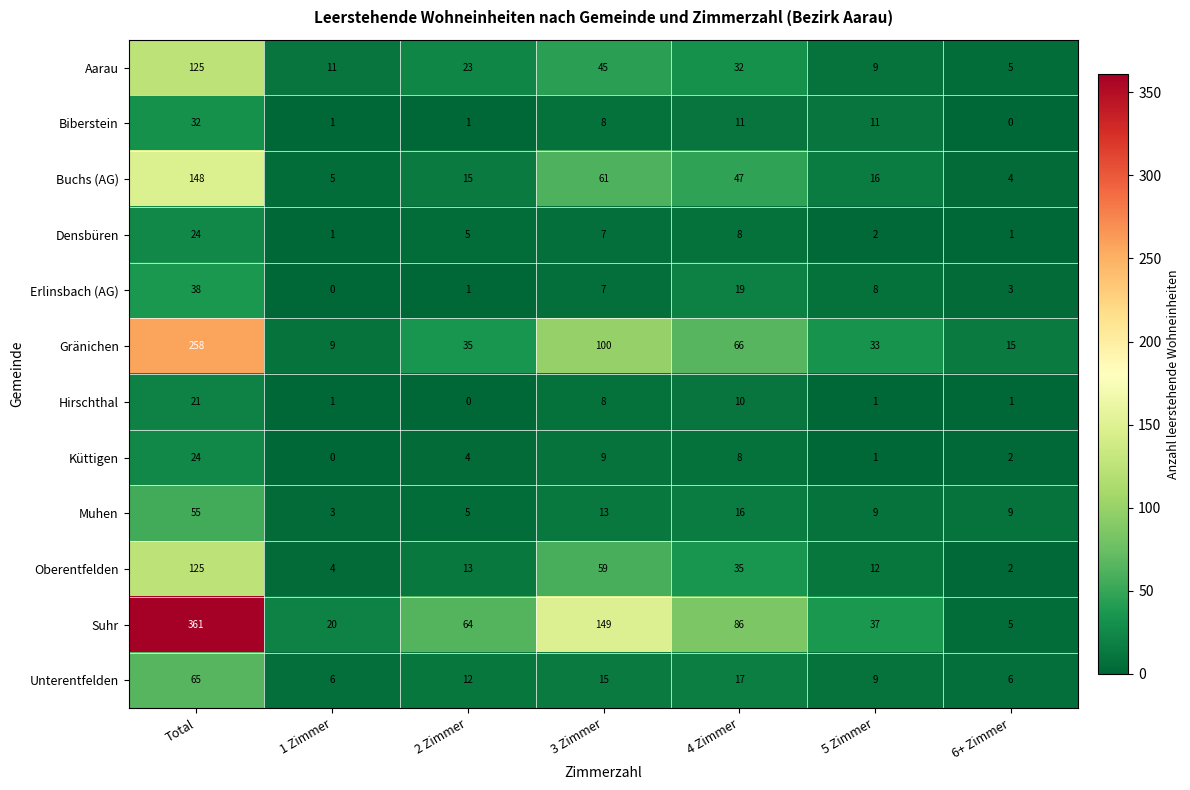

At which label does Biberstein first exceed 8?

Total